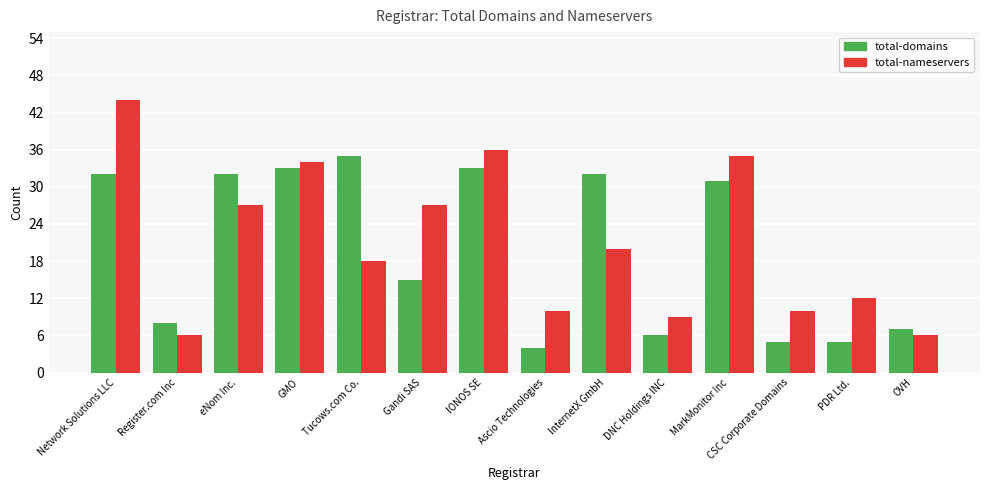

Is it true that total-nameservers equals 36 at IONOS SE?

True